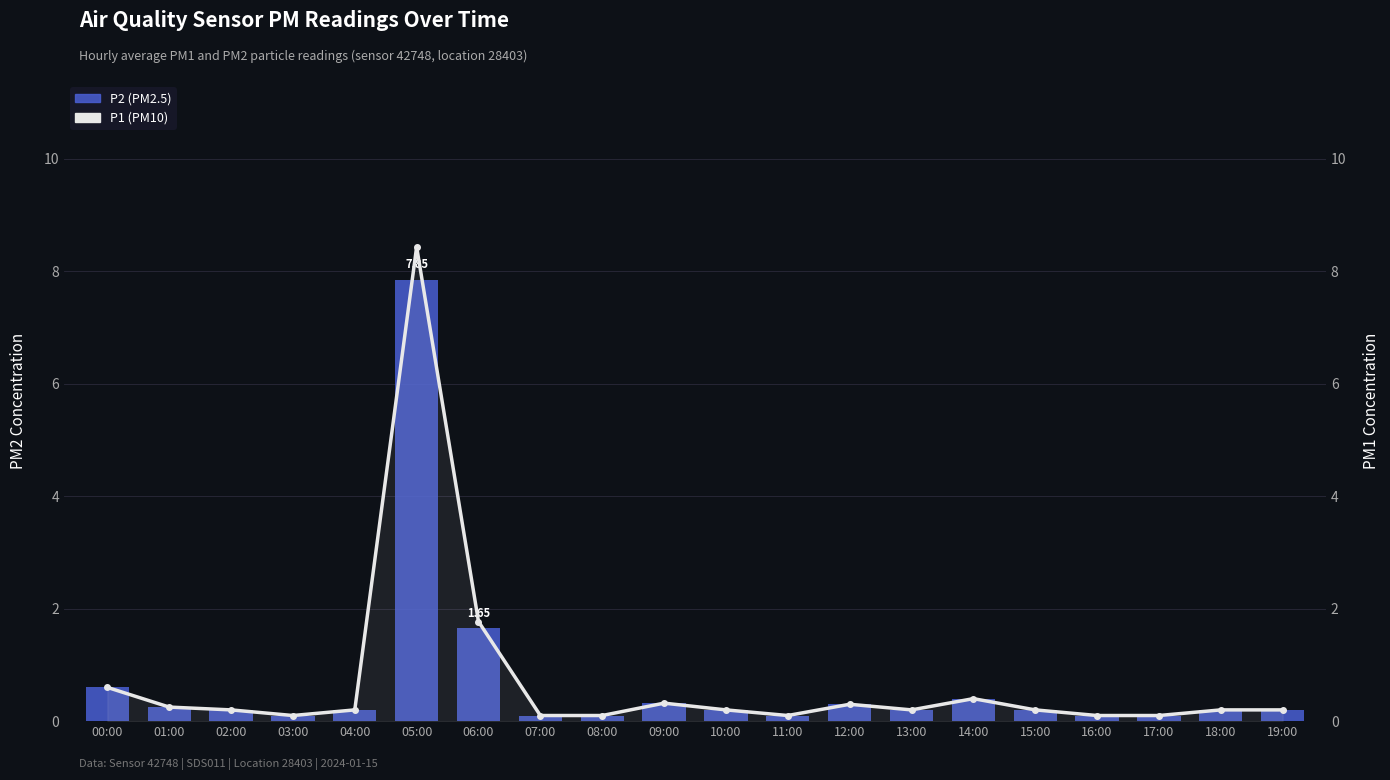

What is the smallest value displayed?

0.1